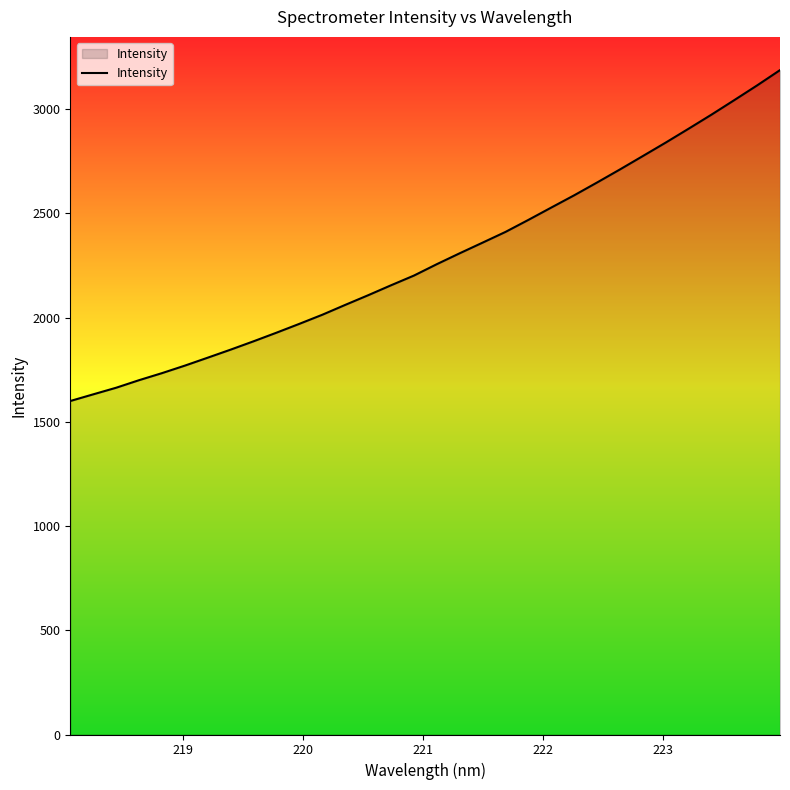

What is the minimum value shown in the chart?

1600.1